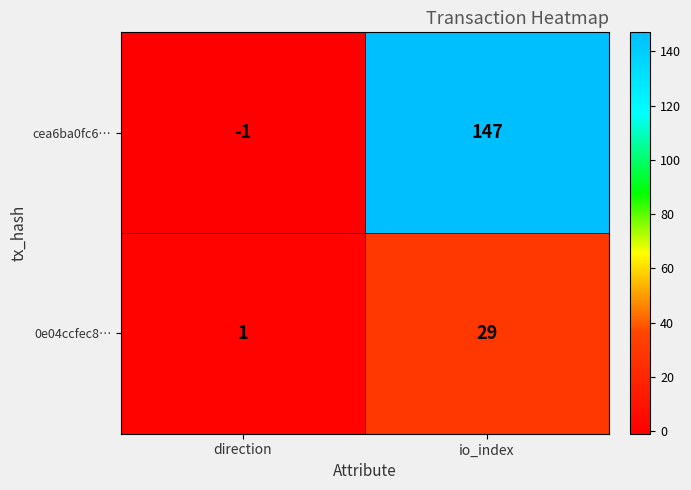

Reading right to left, list all the values displayed in this chart.

cea6ba0fc6…: 147	-1
0e04ccfec8…: 29	1